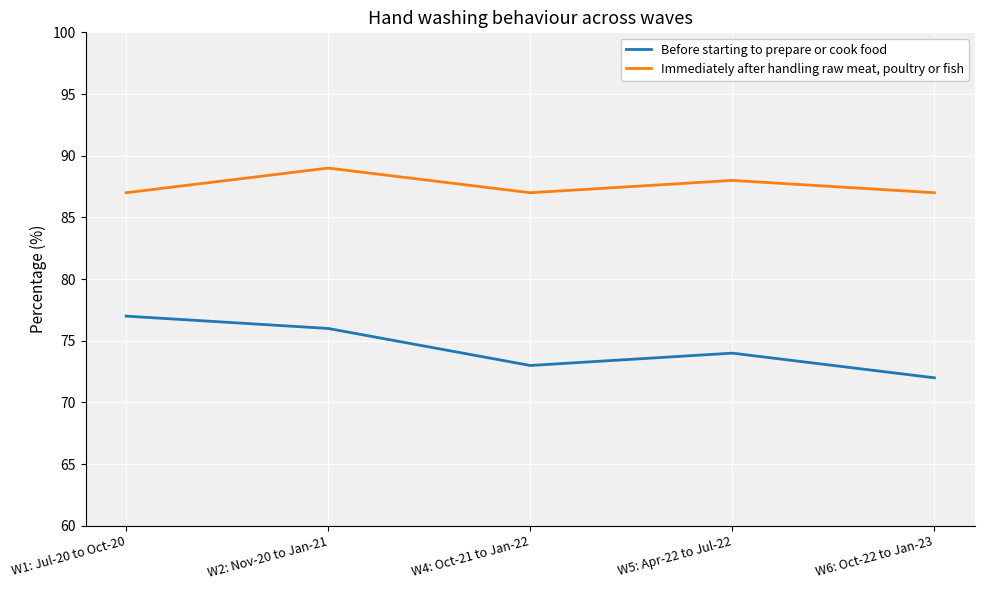

Which category has the lowest value in the Before starting to prepare or cook food series?

W6: Oct-22 to Jan-23